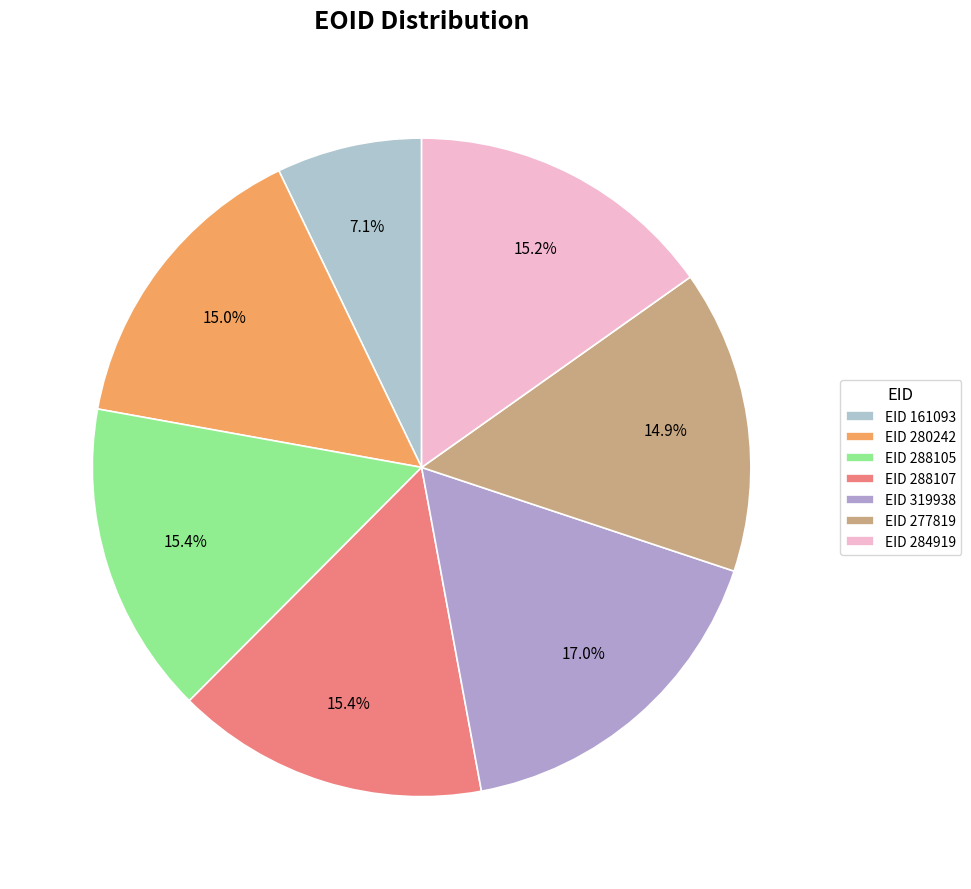

Count the number of slices in the pie.

7